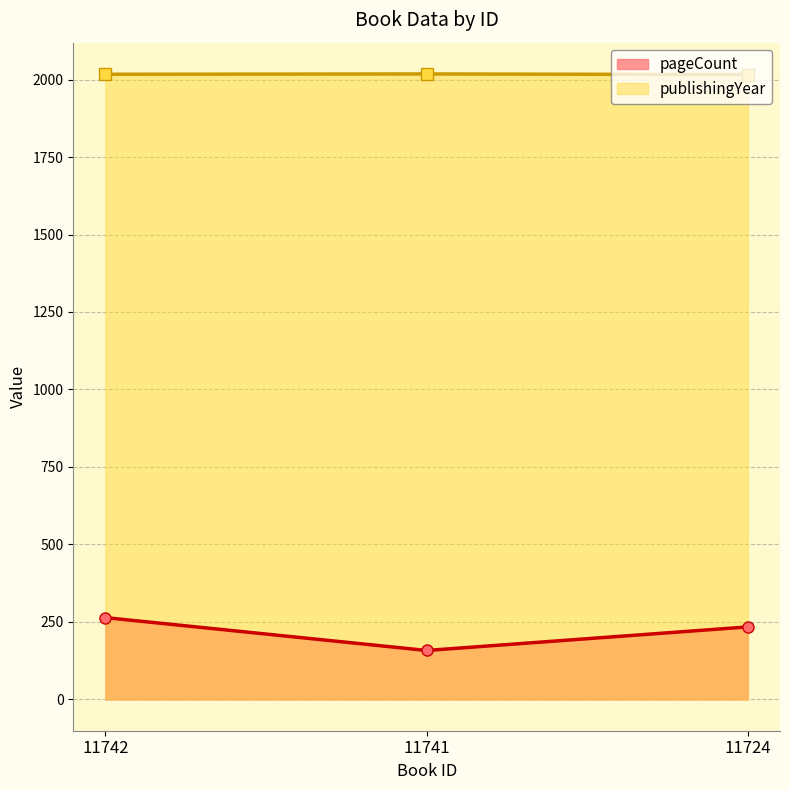

At which label does pageCount line first exceed 234?

11742